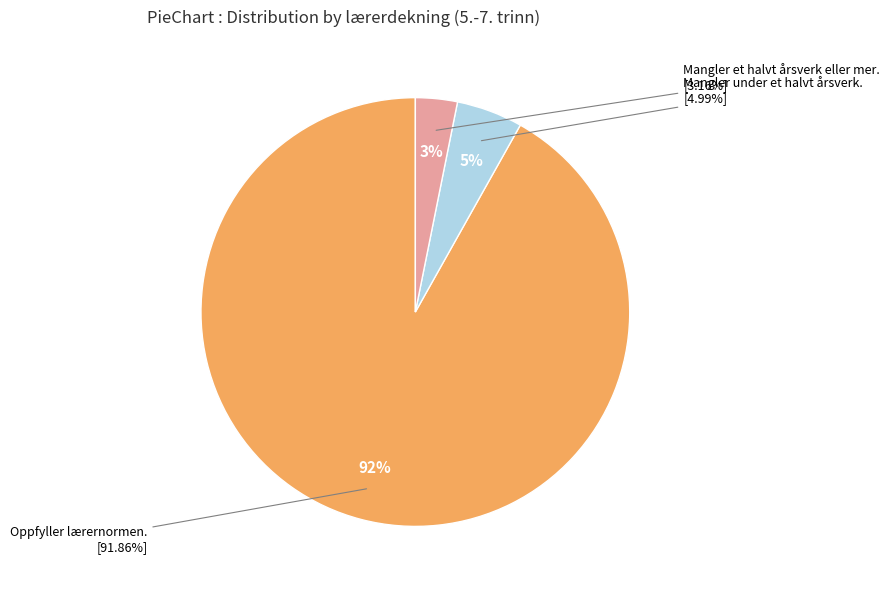

Do Mangler et halvt årsverk eller mer and Oppfyller lærernormen together represent more than half of the pie?

Yes